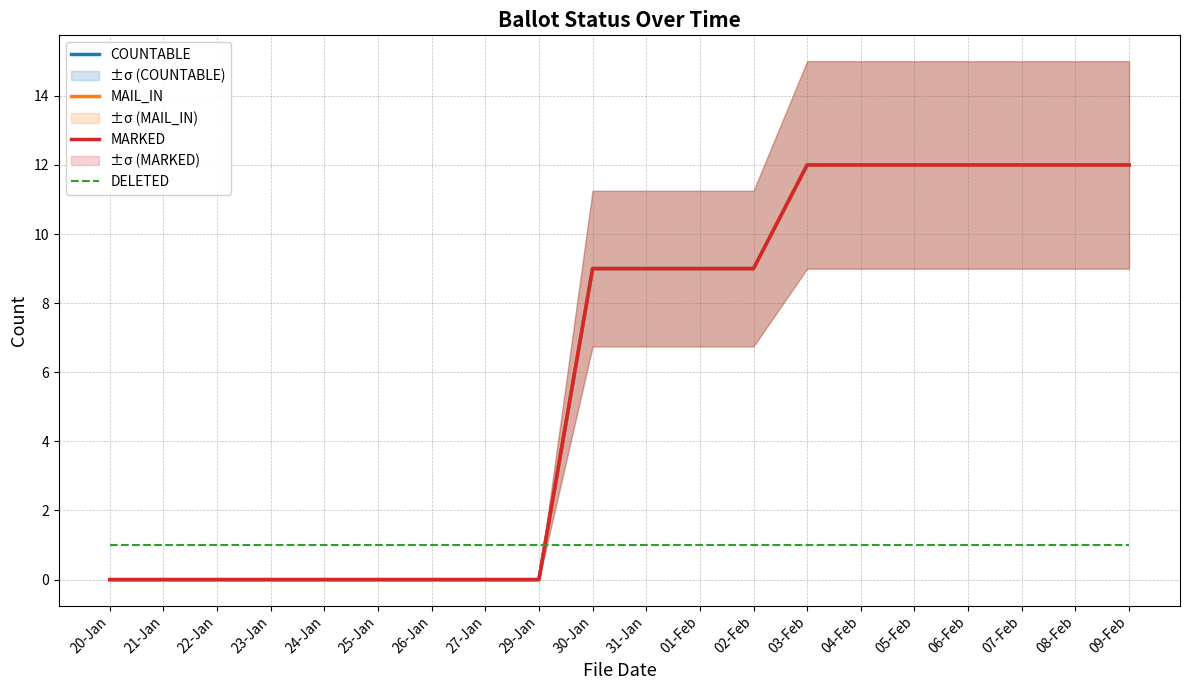

Count the number of data series in this chart.

4